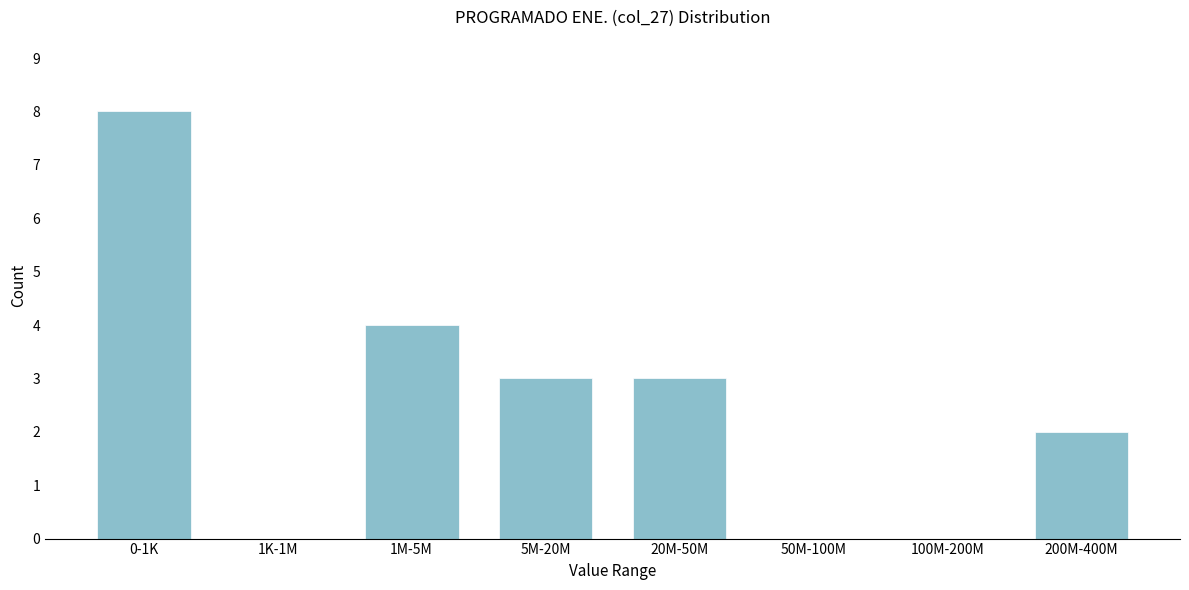

Reading left to right, list all the values displayed in this chart.

0-1K=8	1K-1M=0	1M-5M=4	5M-20M=3	20M-50M=3	50M-100M=0	100M-200M=0	200M-400M=2